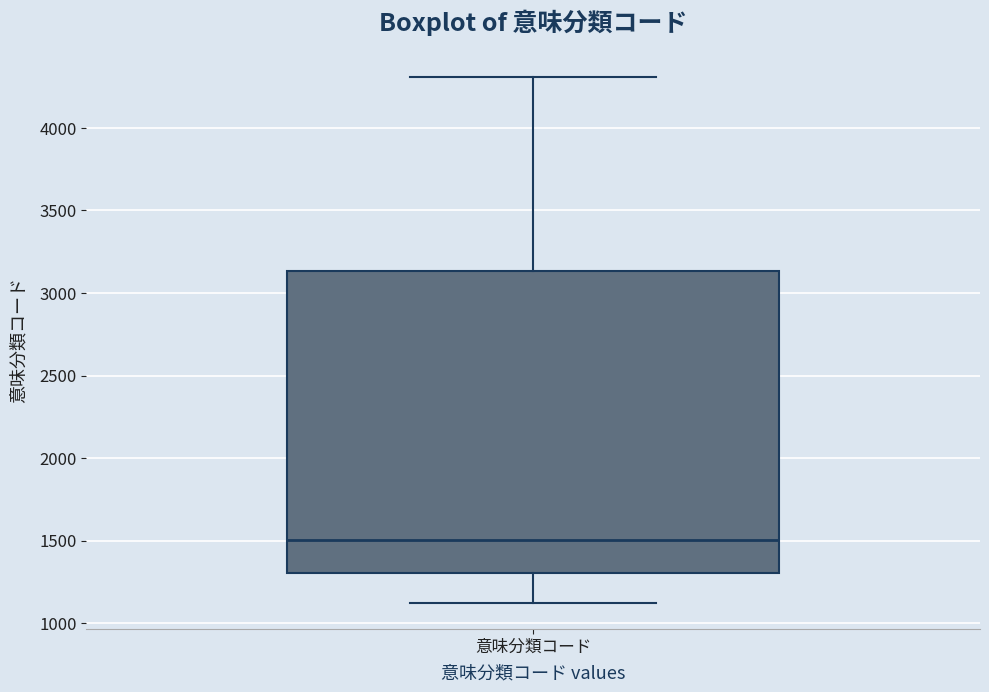

Read this box plot against the y-axis: the position of the median line, the range covered by the box, and the ends of both whiskers. The values are not printed on the chart, so give them approximately, as read against the axis.

median 1500, box 1300 to 3150, whiskers 1100 to 4300